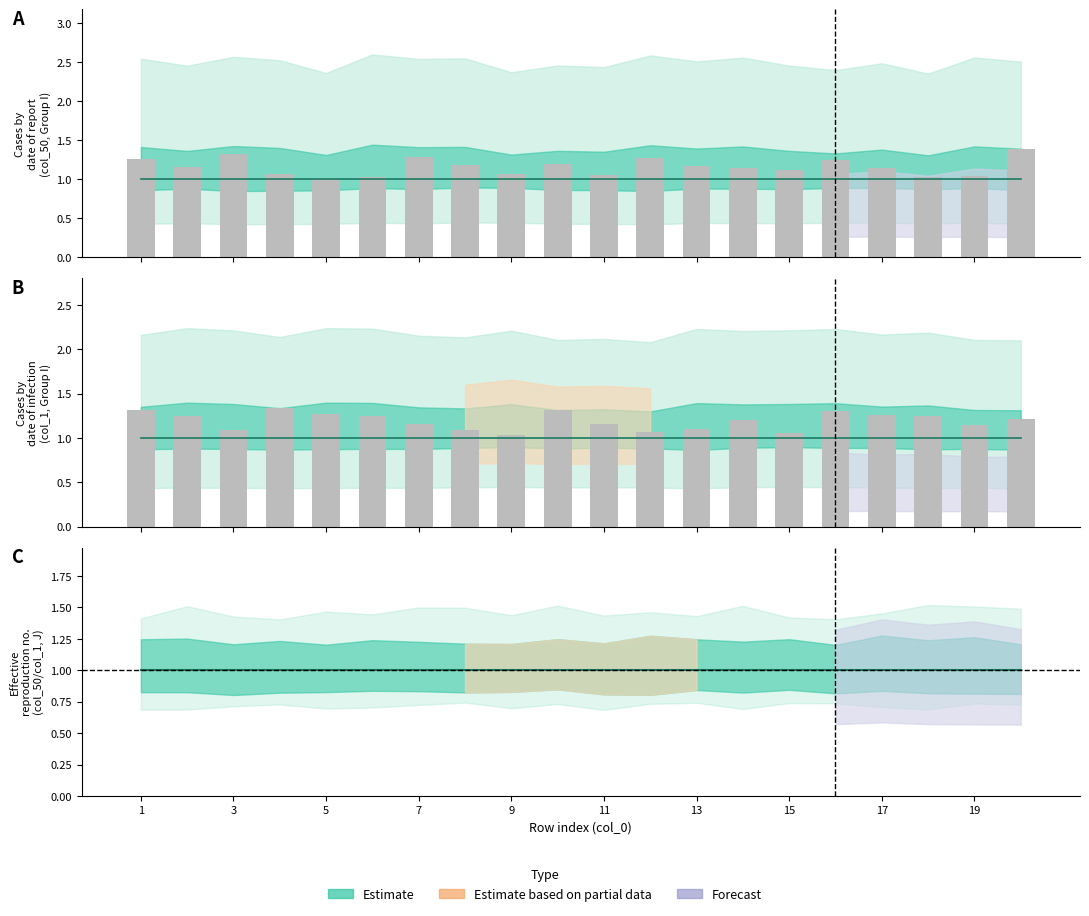

What is the lowest value of the col_1 (Group J) series?

1.0